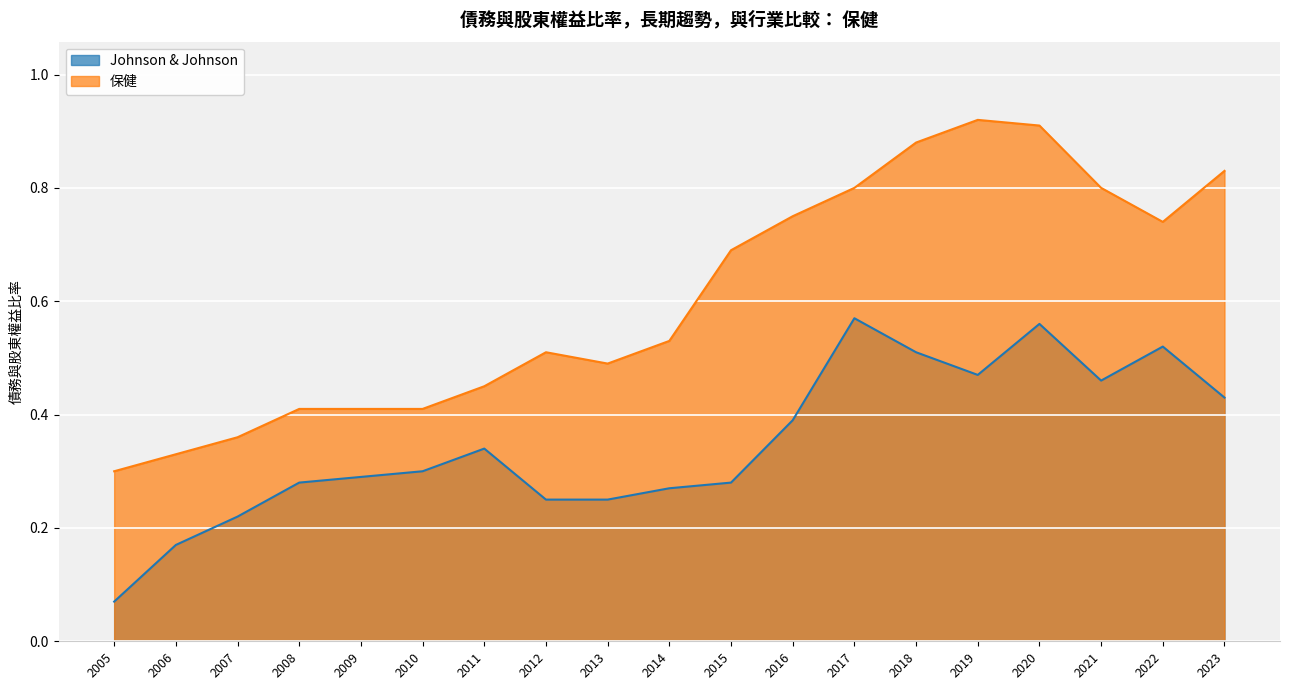

True or false: Johnson & Johnson and 保健 intersect in this chart.

False